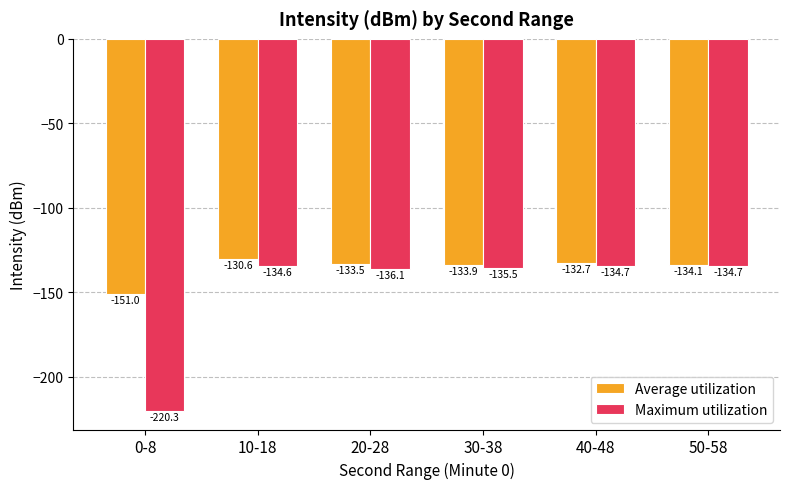

List the series in order of their peak value, lowest first.

Maximum utilization, Average utilization